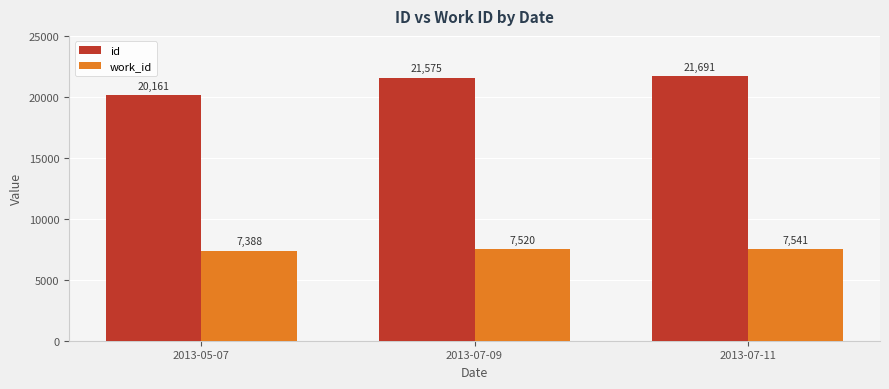

What is the maximum value shown in the chart?

21691